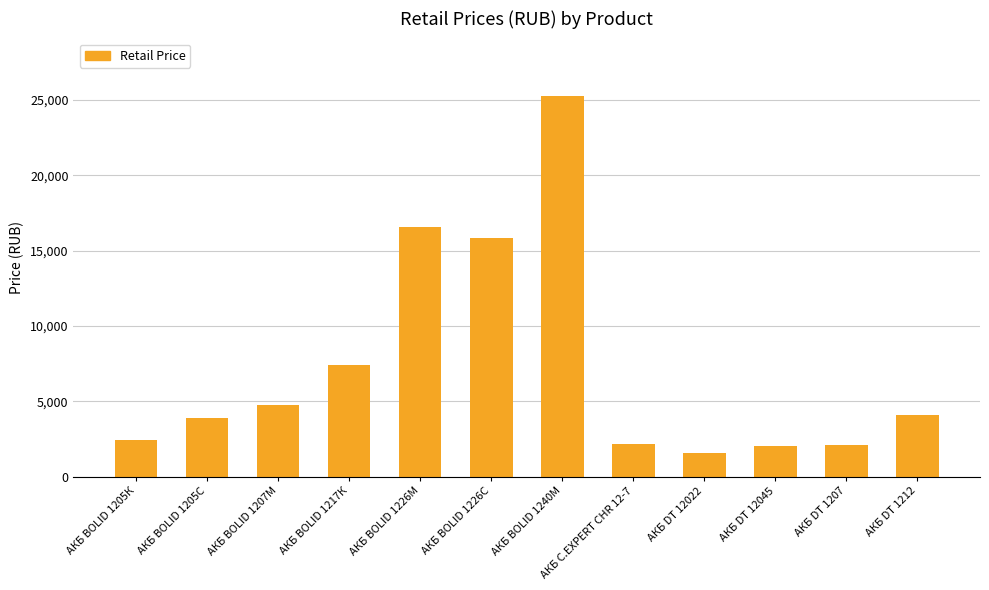

What is the change in value from АКБ BOLID 1205С to АКБ BOLID 1240М?

+21398.5